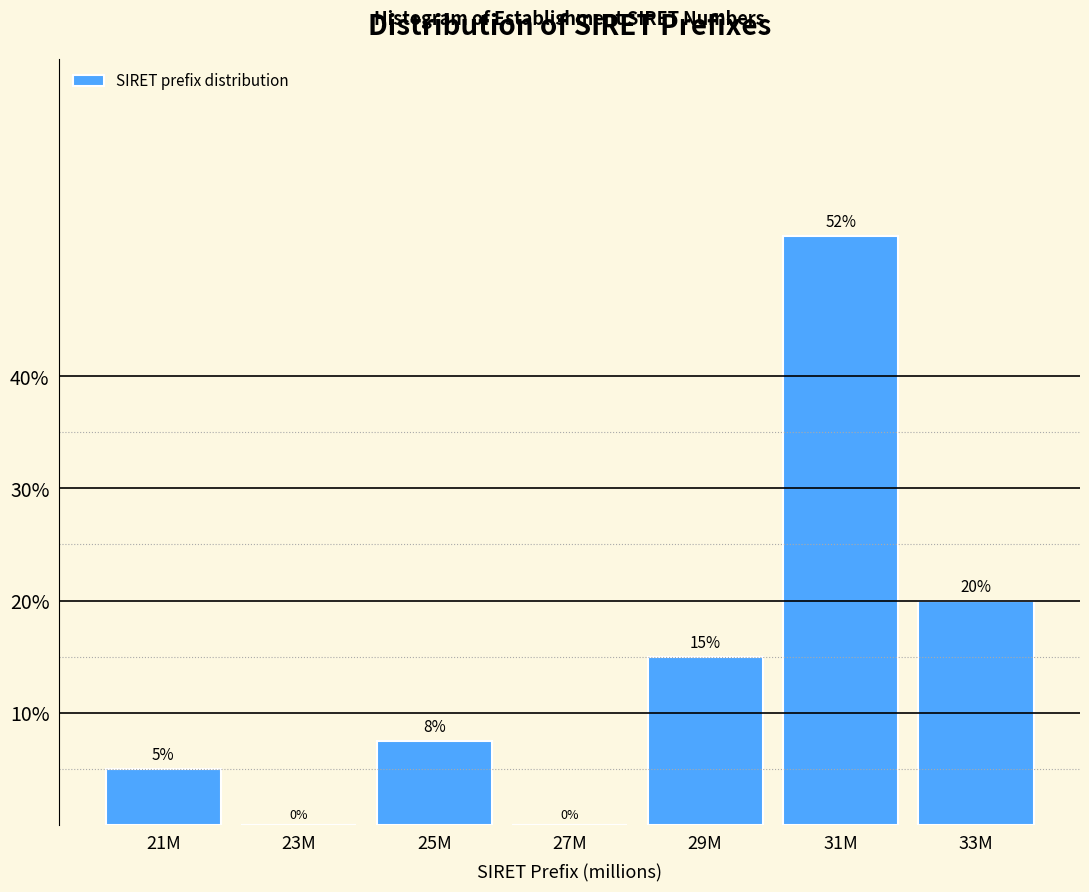

Between 31M and 27M, which is larger?

31M